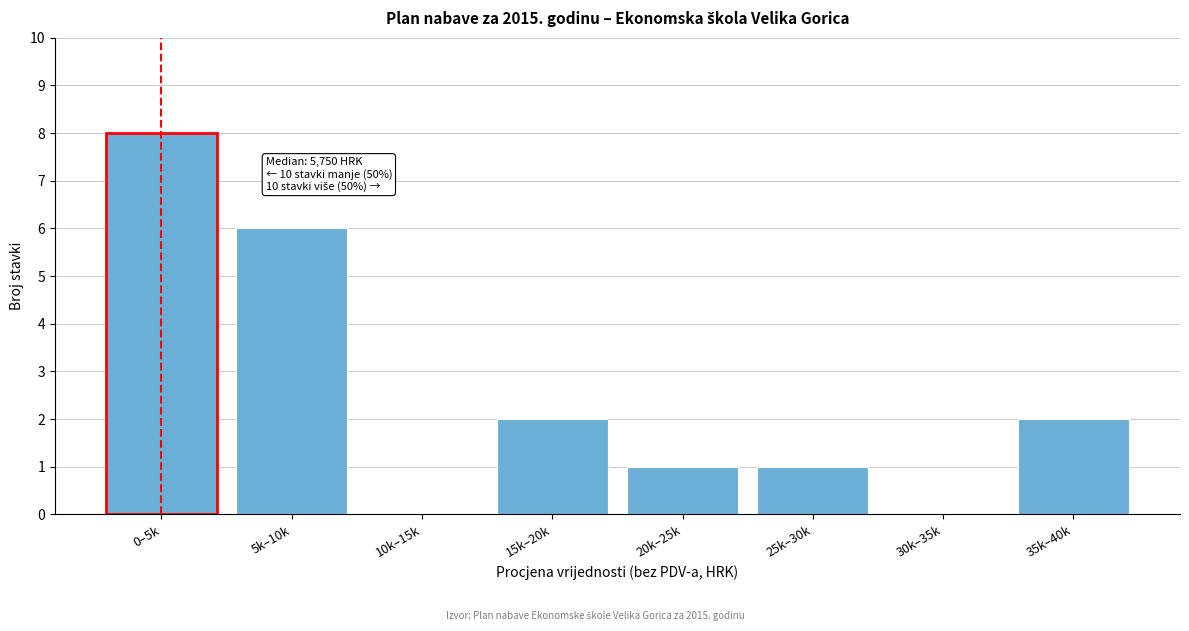

Reading left to right, what are all the values shown in this chart?

0–5k=8	5k–10k=6	10k–15k=0	15k–20k=2	20k–25k=1	25k–30k=1	30k–35k=0	35k–40k=2